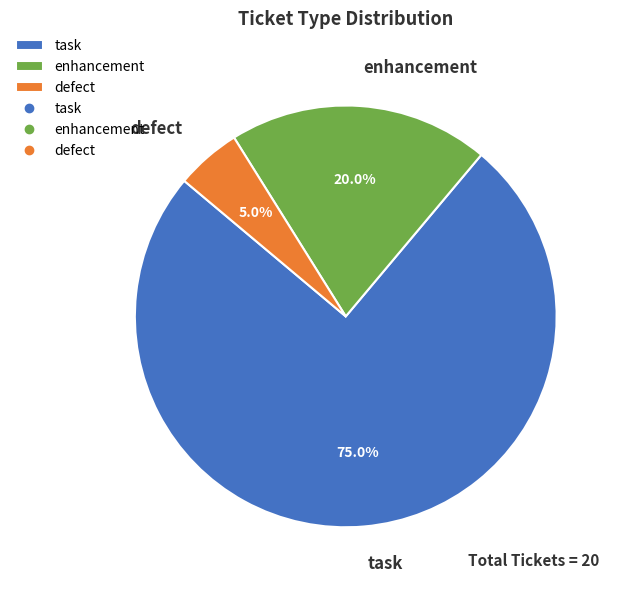

To the nearest percent, what percentage of the pie is task?

75%